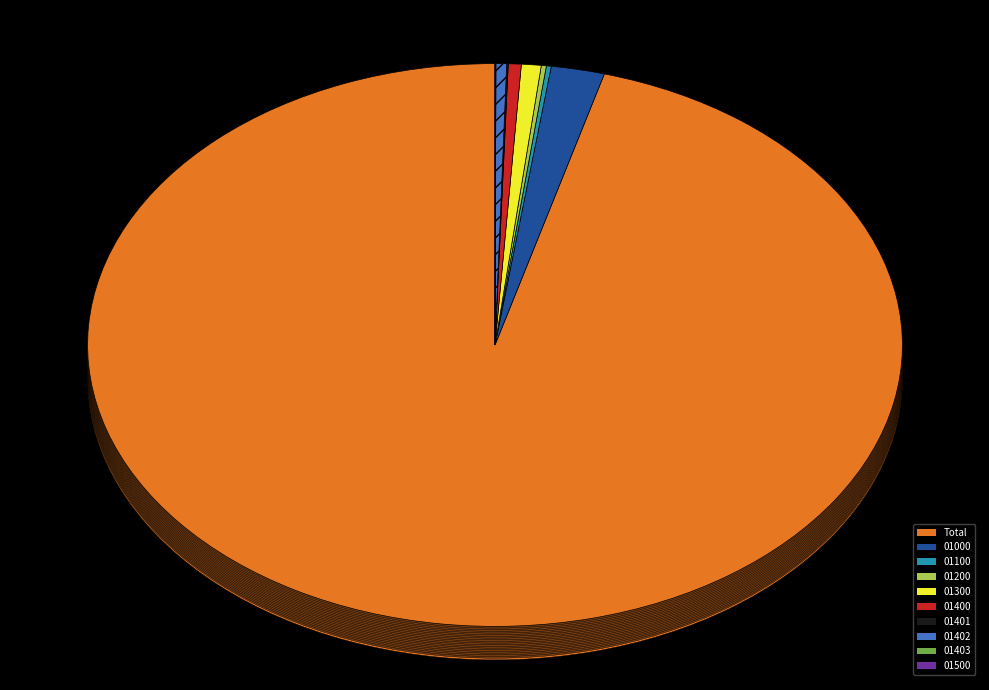

Is Total the majority of the pie?

Yes